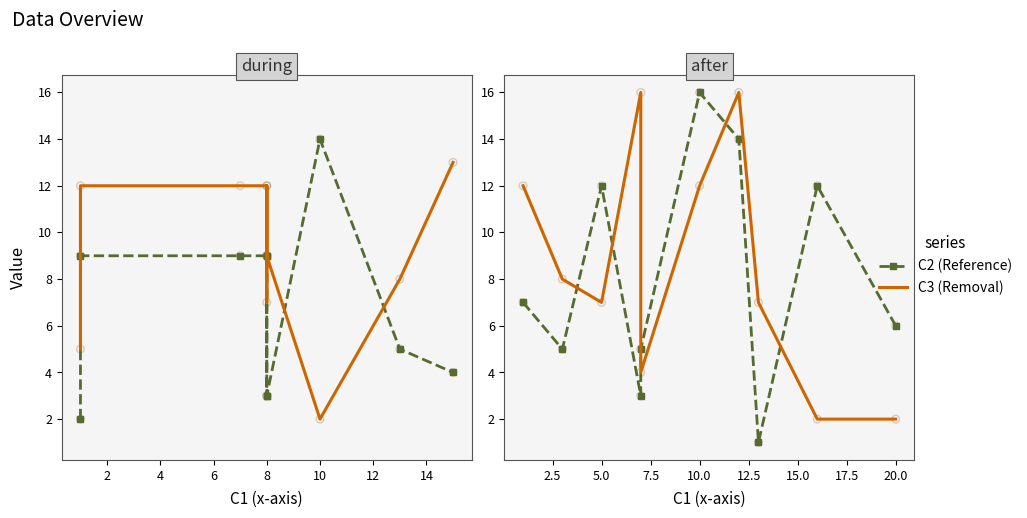

At how many categories does at least one series exceed 2?

10